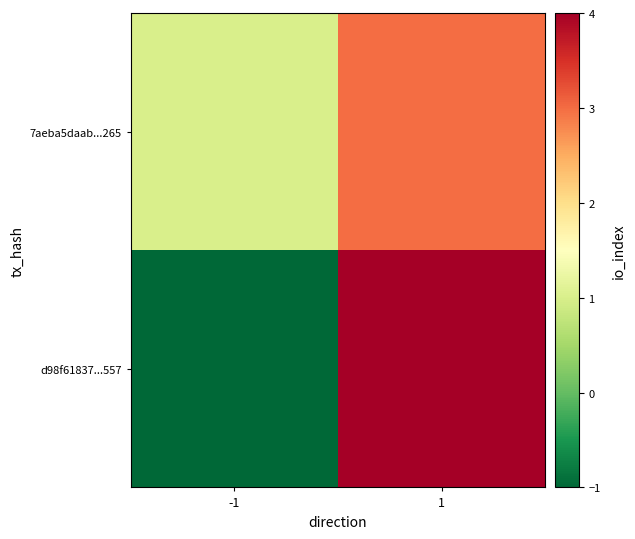

What is the spread (max minus min) of values at 1?

1